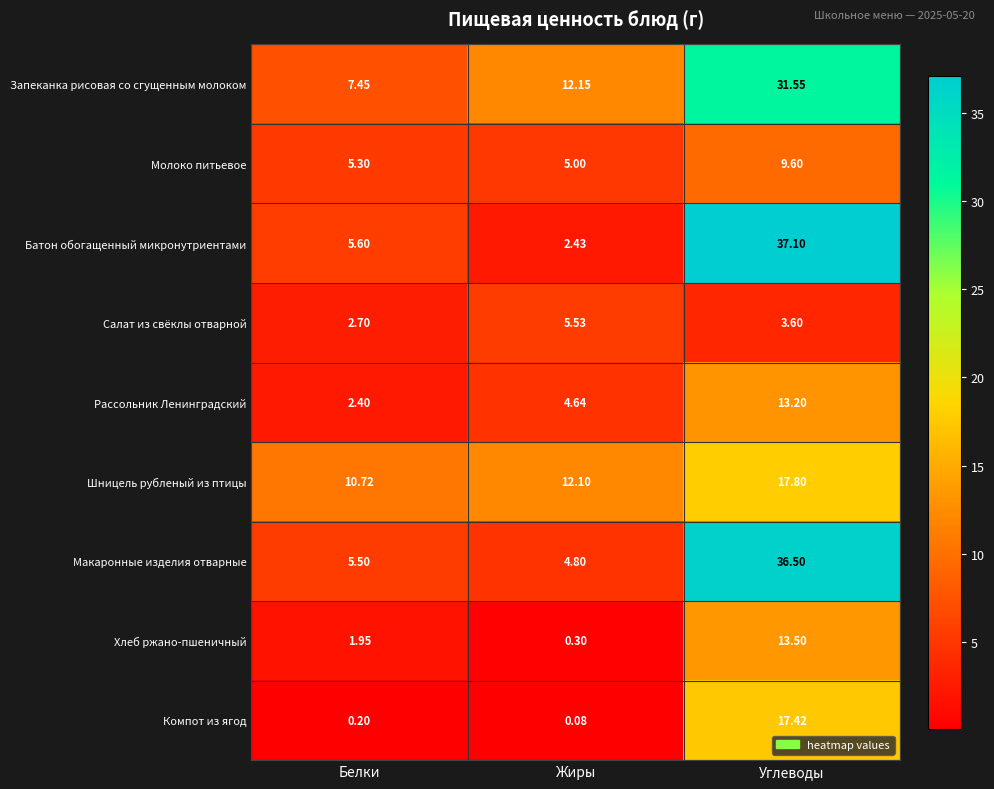

Which series has the largest total across all categories?

Запеканка рисовая со сгущенным молоком